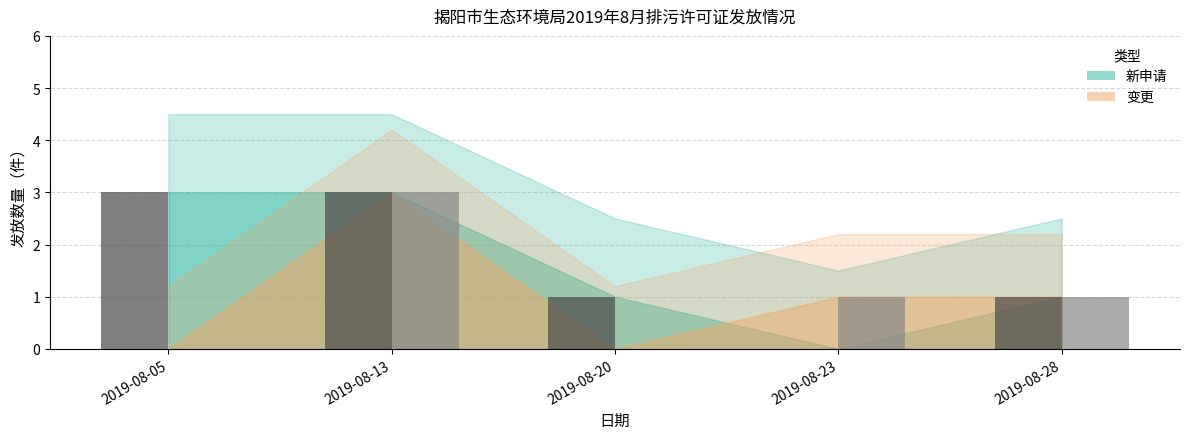

How many groups of bars are there?

5